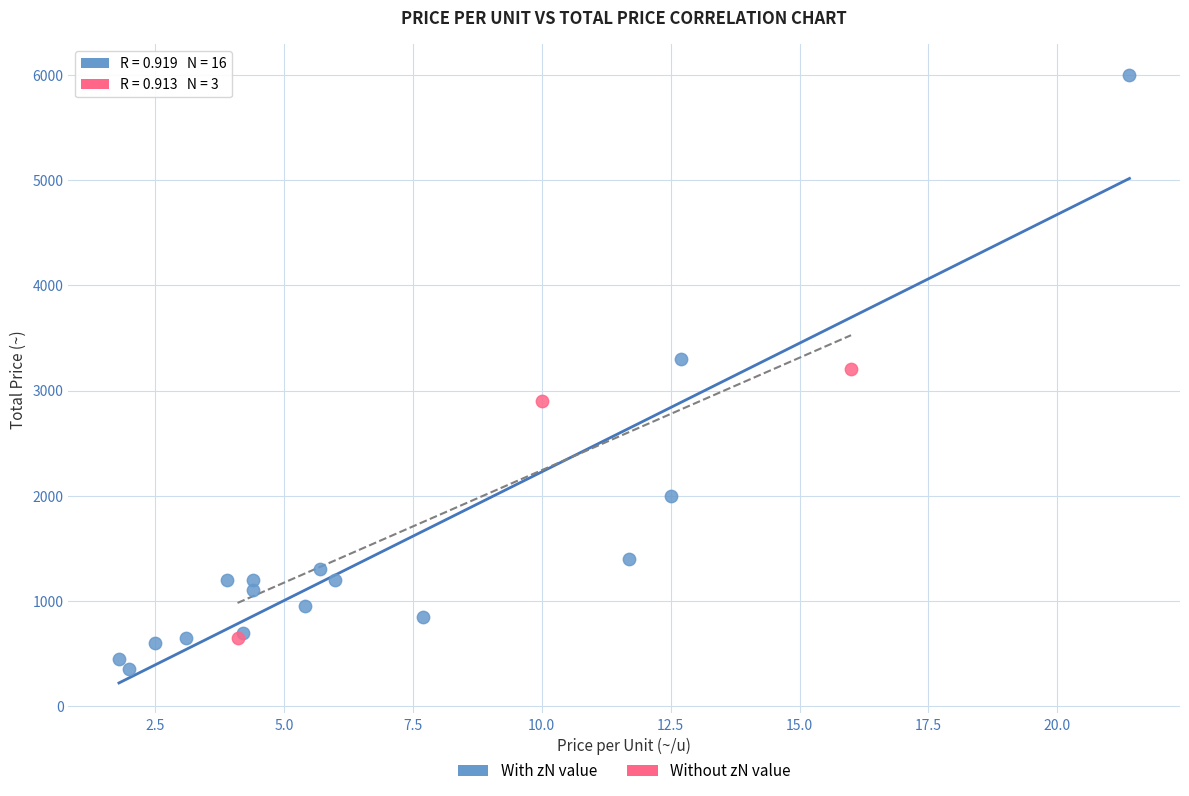

Which series reaches the minimum Y coordinate?

With zN value